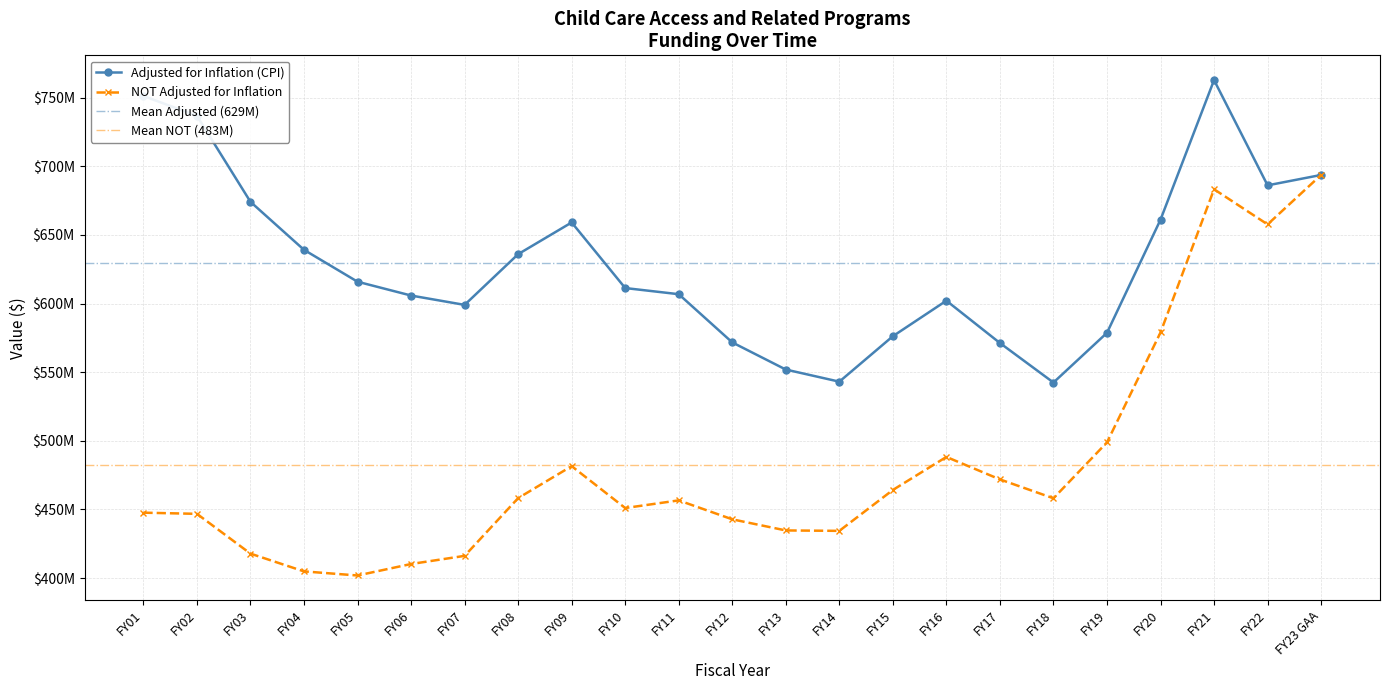

Rank the categories by NOT Adjusted for Inflation value from lowest to highest.

FY05, FY04, FY06, FY07, FY03, FY14, FY13, FY12, FY02, FY01, FY10, FY11, FY18, FY08, FY15, FY17, FY09, FY16, FY19, FY20, FY22, FY21, FY23 GAA